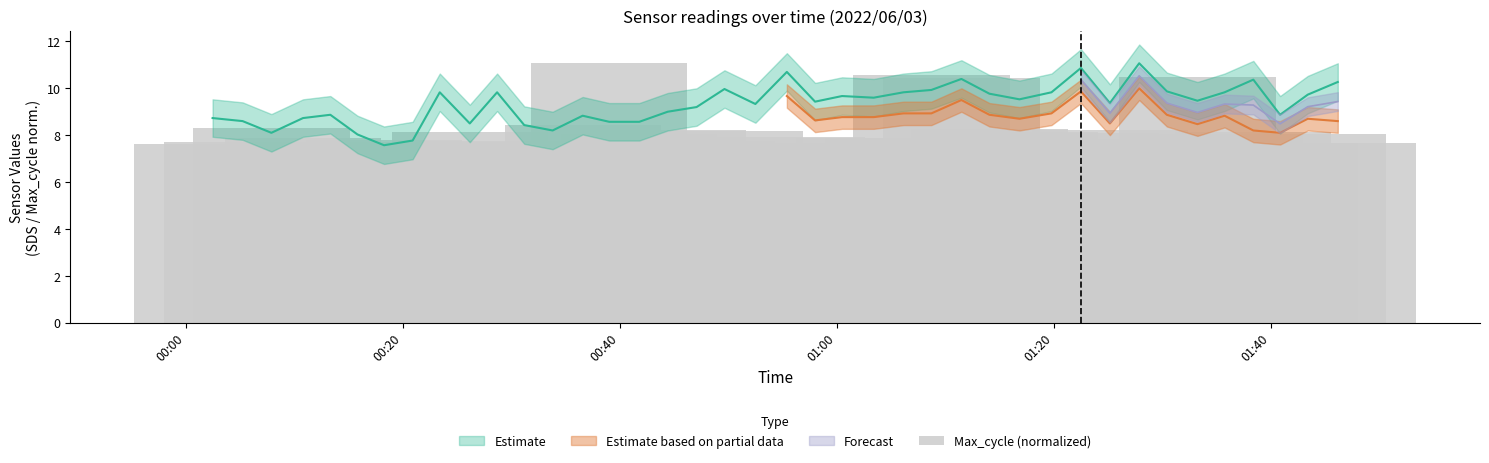

What is the average value?

8.2